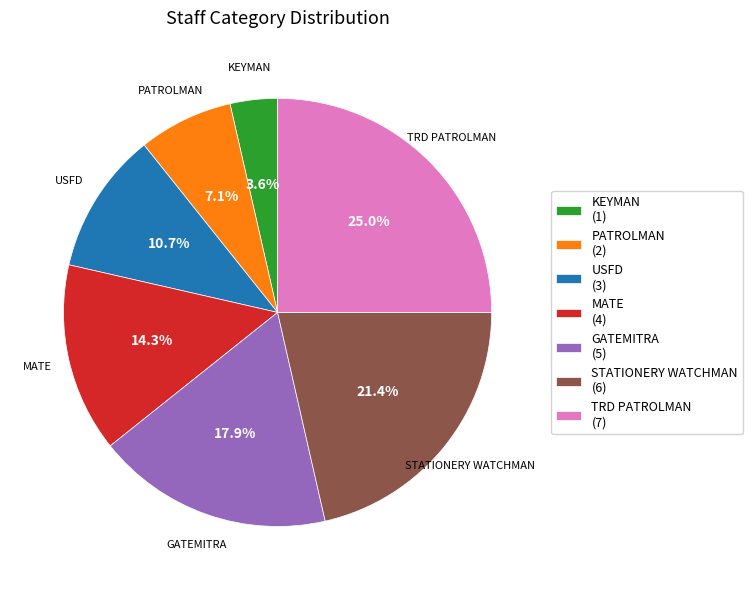

Is TRD PATROLMAN the majority of the pie?

No